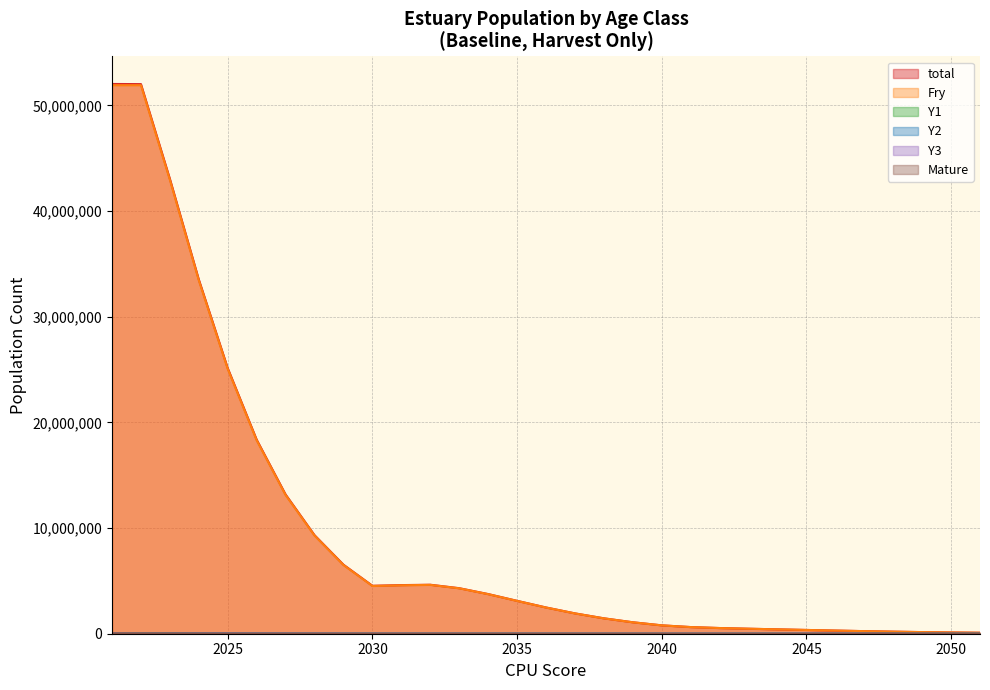

Reading left to right, what are all the values shown in this chart?

Fry: 2021=51919140	2022=51919140	2023=42958609	2024=33440755	2025=25060644	2026=18304174	2027=13126516	2028=9286516	2029=6502263	2030=4516286	2031=4584454	2032=4623309	2033=4298529	2034=3744899	2035=3104874	2036=2478467	2037=1920950	2038=1454490	2039=1080810	2040=790920	2041=628322	2042=537146	2043=472601	2044=414375	2045=356406	2046=299111	2047=244867	2048=195888	2049=153502	2050=118119	2051=91655
Y1: 2021=11088	2022=27517	2023=27517	2024=22768	2025=17724	2026=13282	2027=9701	2028=6957	2029=4922	2030=3446	2031=2394	2032=2430	2033=2450	2034=2278	2035=1985	2036=1646	2037=1314	2038=1018	2039=771	2040=573	2041=419	2042=333	2043=285	2044=250	2045=220	2046=189	2047=159	2048=130	2049=104	2050=81	2051=63
Y2: 2021=11088	2022=7429	2023=18436	2024=18436	2025=15255	2026=11875	2027=8899	2028=6500	2029=4661	2030=3298	2031=2309	2032=1604	2033=1628	2034=1642	2035=1526	2036=1330	2037=1103	2038=880	2039=682	2040=516	2041=384	2042=281	2043=223	2044=191	2045=168	2046=147	2047=127	2048=106	2049=87	2050=70	2051=55
Y3: 2021=11088	2022=7429	2023=4977	2024=12352	2025=12352	2026=10221	2027=7956	2028=5962	2029=4355	2030=3123	2031=2209	2032=1547	2033=1075	2034=1091	2035=1100	2036=1023	2037=891	2038=739	2039=590	2040=457	2041=346	2042=257	2043=188	2044=149	2045=128	2046=112	2047=99	2048=85	2049=71	2050=58	2051=47
Mature: 2021=28860	2022=23879	2023=18589	2024=13930	2025=10175	2026=7297	2027=5162	2028=3614	2029=2510	2030=2548	2031=2570	2032=2389	2033=2082	2034=1726	2035=1378	2036=1068	2037=808	2038=601	2039=440	2040=349	2041=299	2042=263	2043=230	2044=198	2045=166	2046=136	2047=109	2048=85	2049=66	2050=51	2051=41
total: 2021=52036704	2022=52022539	2023=43053015	2024=33524917	2025=25133363	2026=18365160	2027=13176348	2028=9326344	2029=6533508	2030=4540415	2031=4602759	2032=4637747	2033=4310414	2034=3754931	2035=3113408	2036=2485692	2037=1926998	2038=1459480	2039=1084864	2040=794165	2041=630881	2042=539163	2043=474211	2044=415681	2045=357481	2046=300004	2047=245610	2048=196505	2049=154011	2050=118534	2051=91990